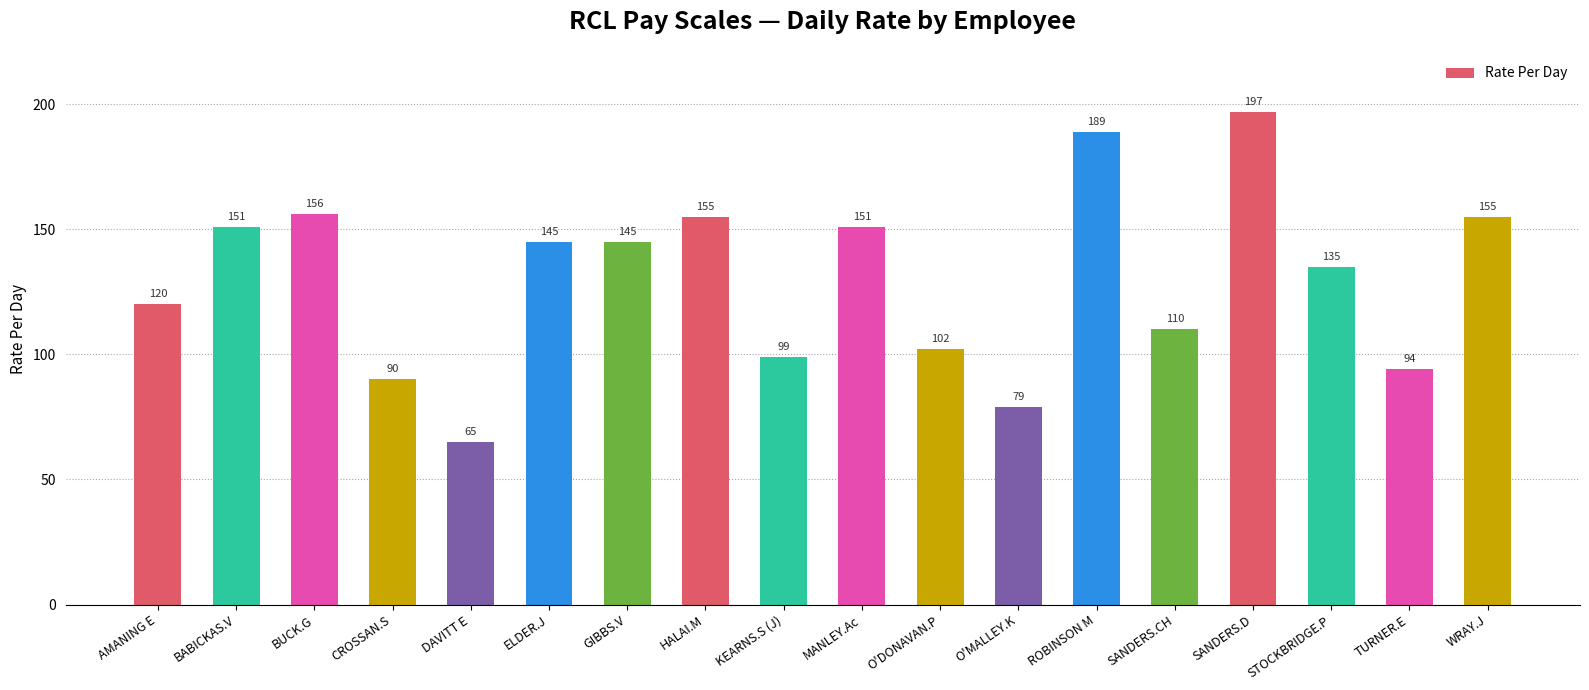

Reading right to left, list all the values displayed in this chart.

155	94	135	197	110	189	79	102	151	99	155	145	145	65	90	156	151	120